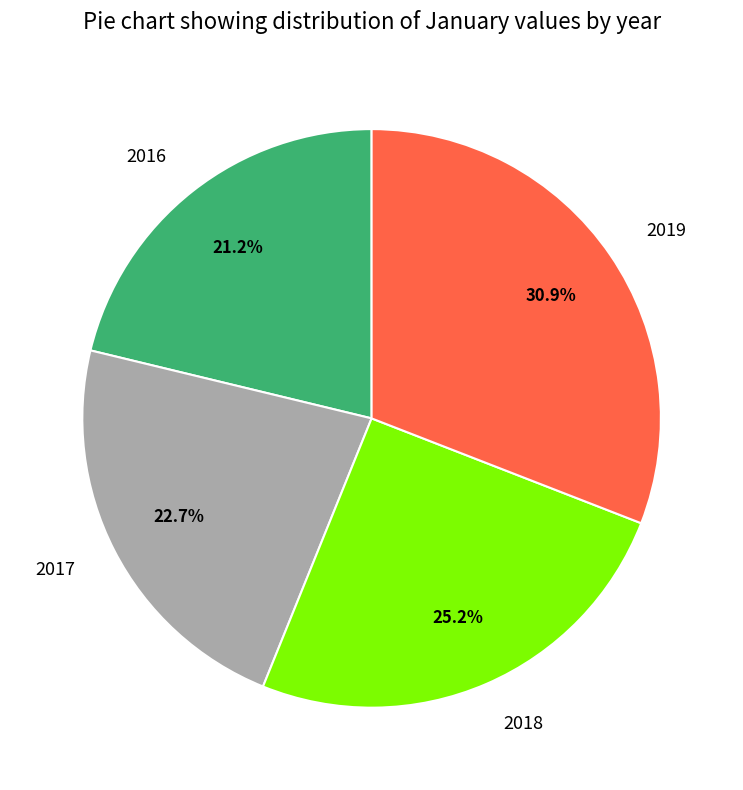

To the nearest percent, what is the combined percentage of 2019 and 2017?

54%